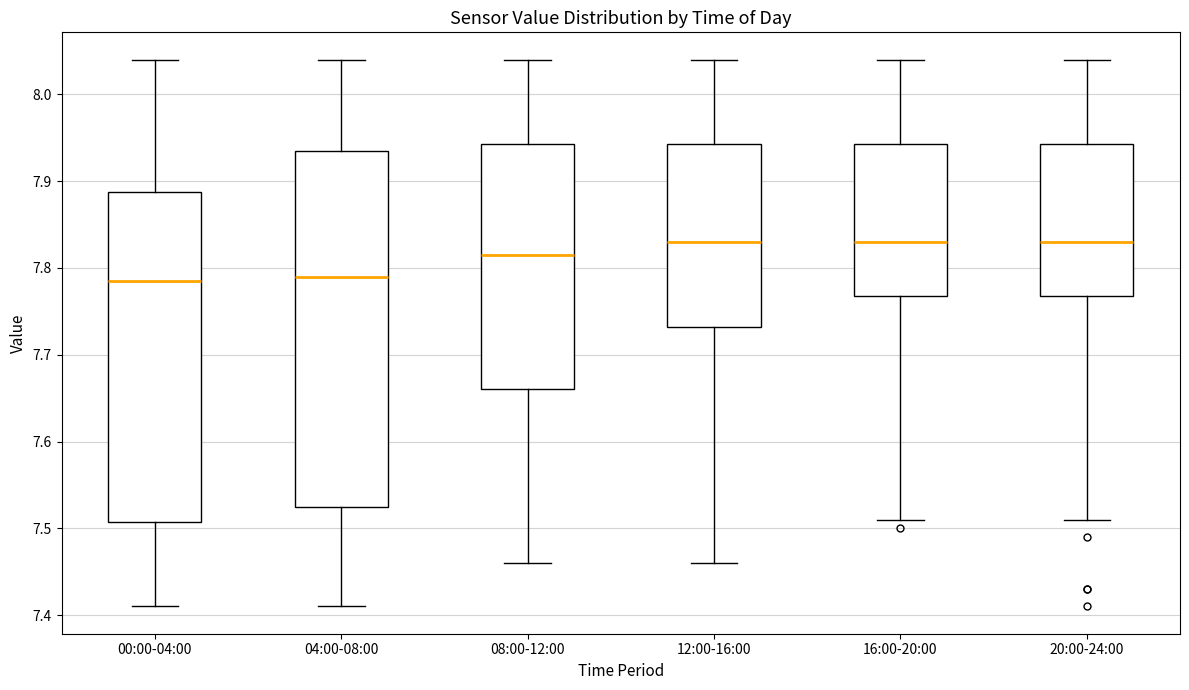

Reading left to right, transcribe this box plot: for each box, give where its median line is, the range the box spans, and where its two whiskers end, as read against the y-axis. The values are not printed on the chart, so give them approximately, as read against the axis.

00:00-04:00: median 7.79, box 7.51 to 7.89, whiskers 7.41 to 8.04
04:00-08:00: median 7.79, box 7.53 to 7.94, whiskers 7.41 to 8.04
08:00-12:00: median 7.82, box 7.66 to 7.94, whiskers 7.46 to 8.04
12:00-16:00: median 7.83, box 7.73 to 7.94, whiskers 7.46 to 8.04
16:00-20:00: median 7.83, box 7.77 to 7.94, whiskers 7.51 to 8.04
20:00-24:00: median 7.83, box 7.77 to 7.94, whiskers 7.51 to 8.04